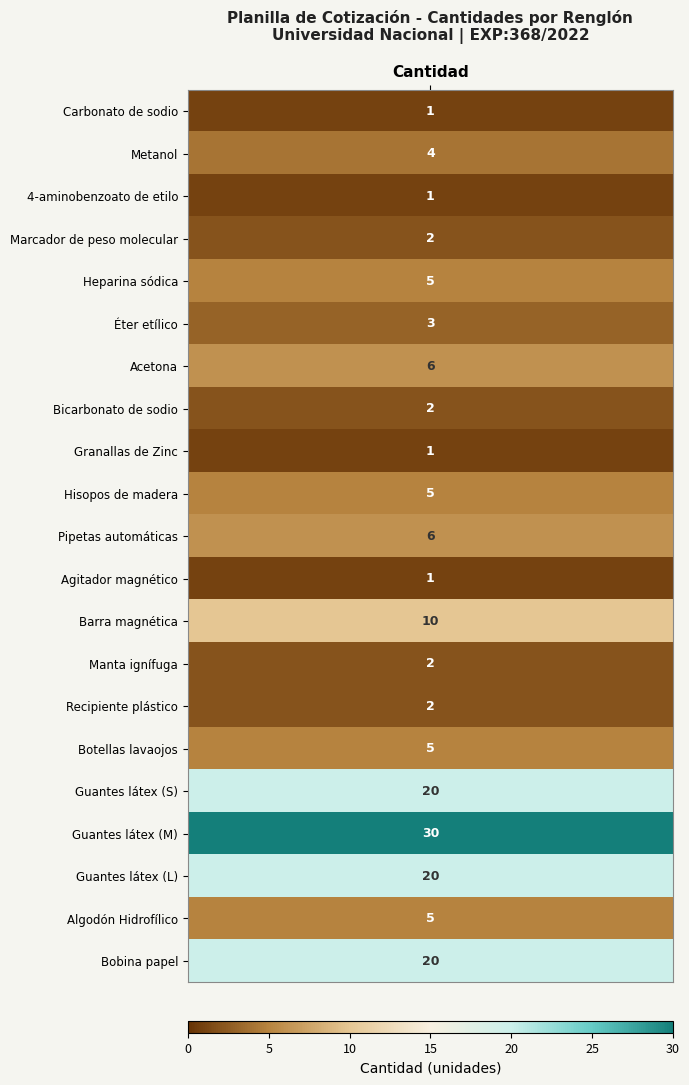

The chart shows a value of 5 at Renglón 5. True or false?

True